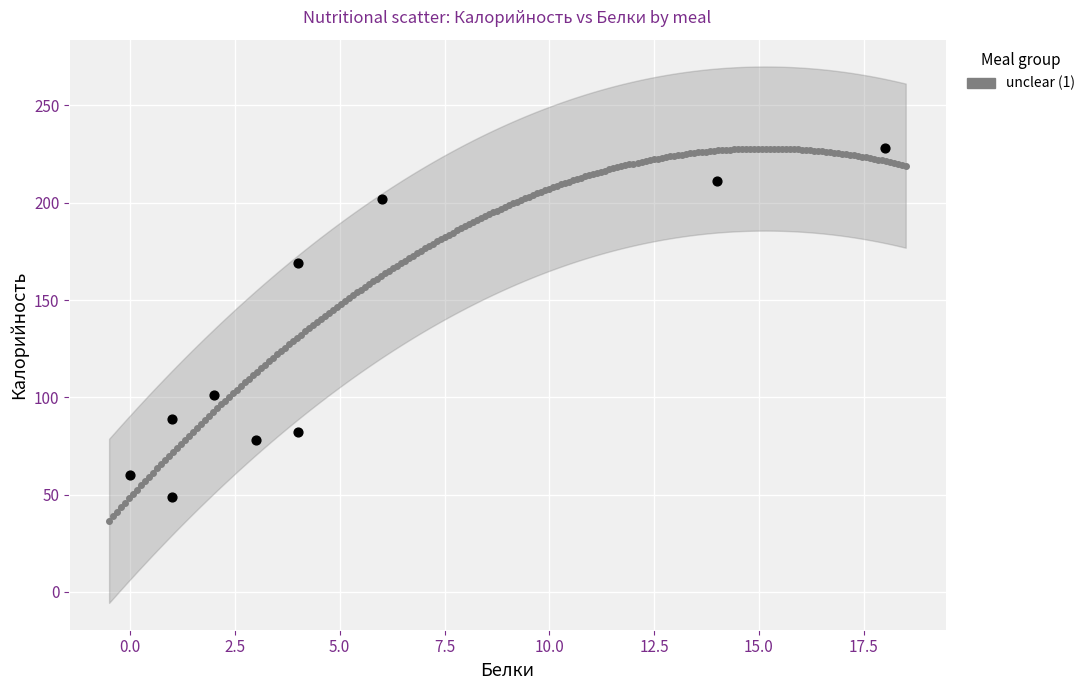

What is the range of Y values (max minus min)?

179